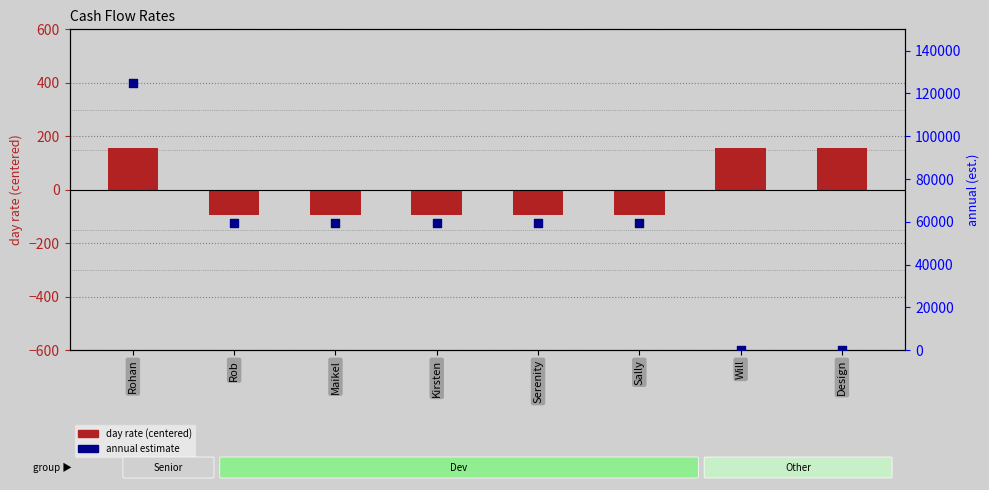

Which series has the widest spread of Y values?

annual (est.)